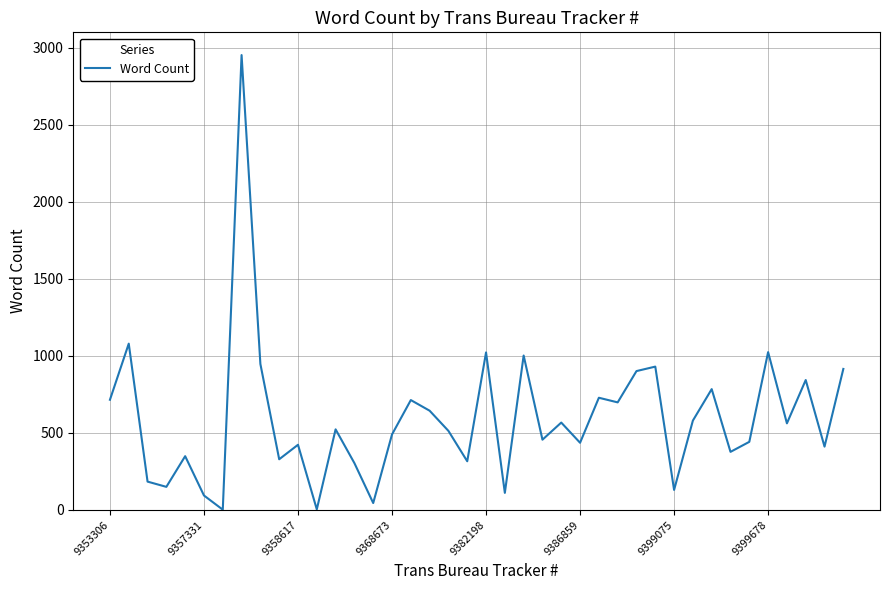

What is the greatest value displayed?

2951